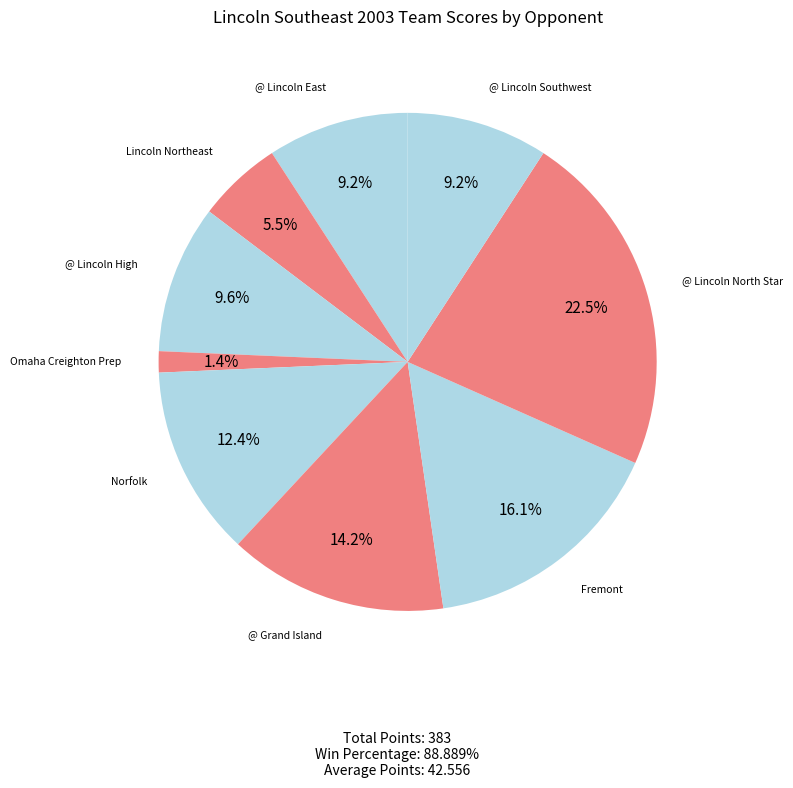

Count the number of slices in the pie.

9